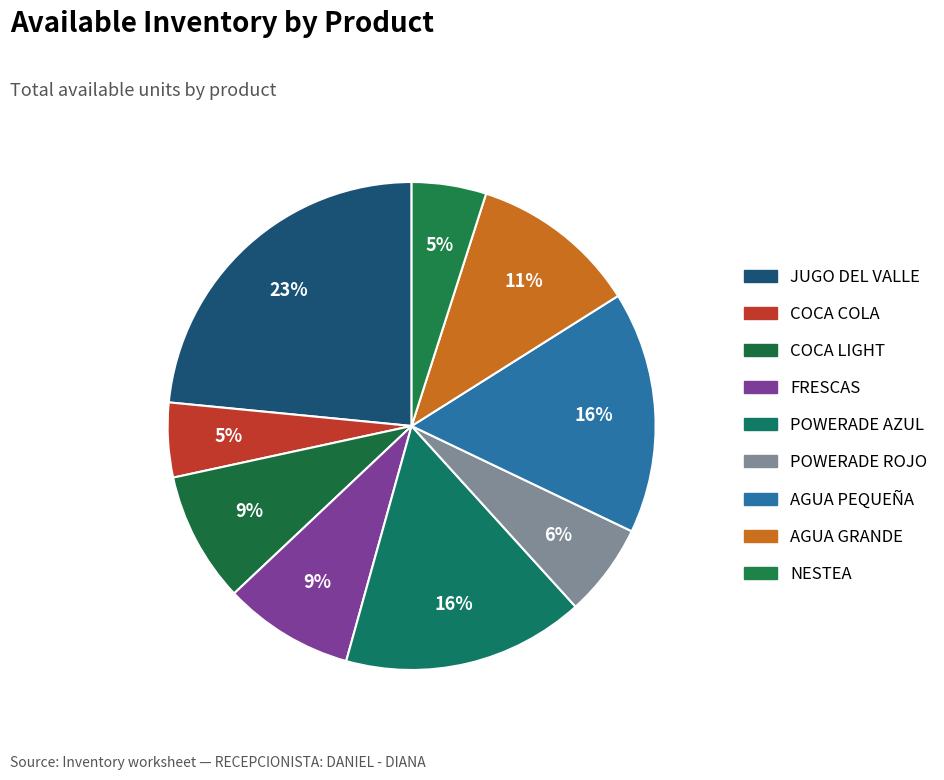

How many slices are in this pie chart?

9